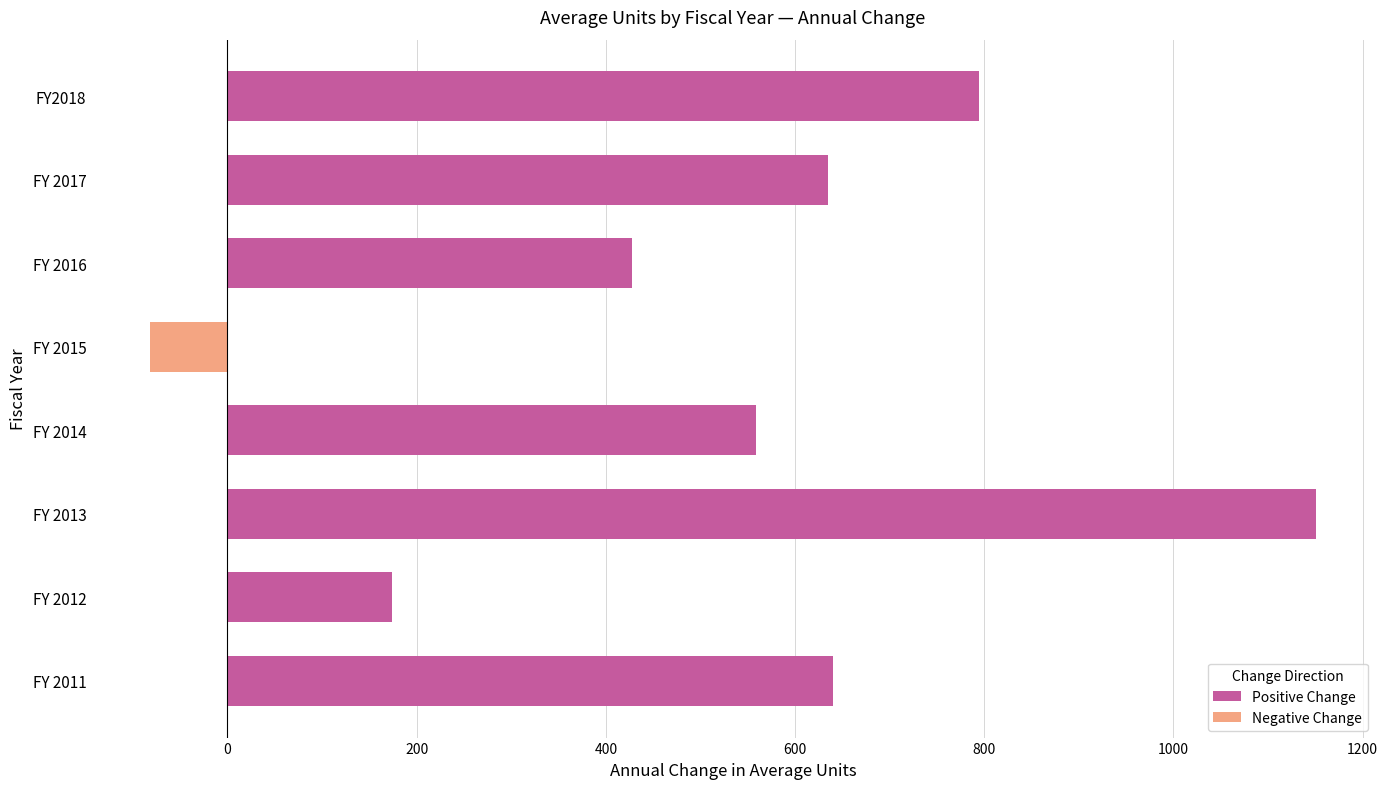

Are the bars horizontal?

Yes